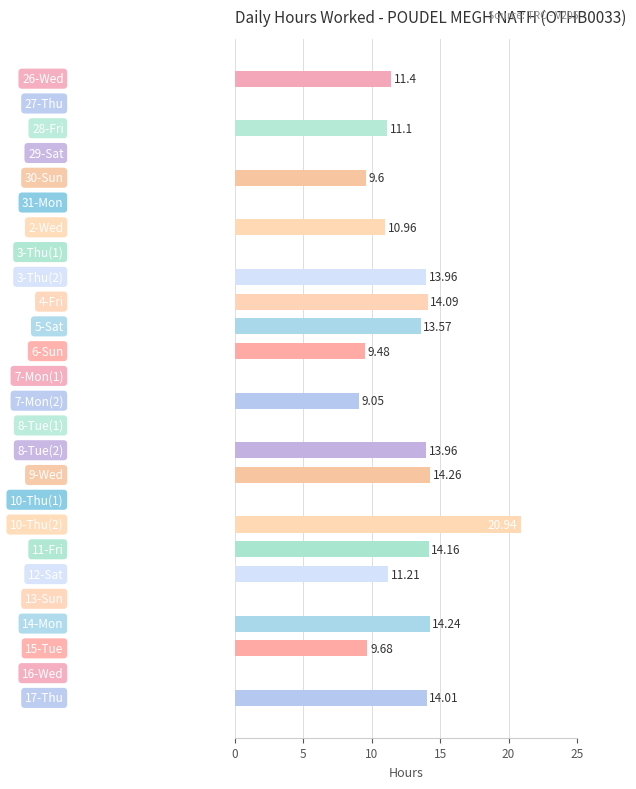

What is the sum of all values?

215.7